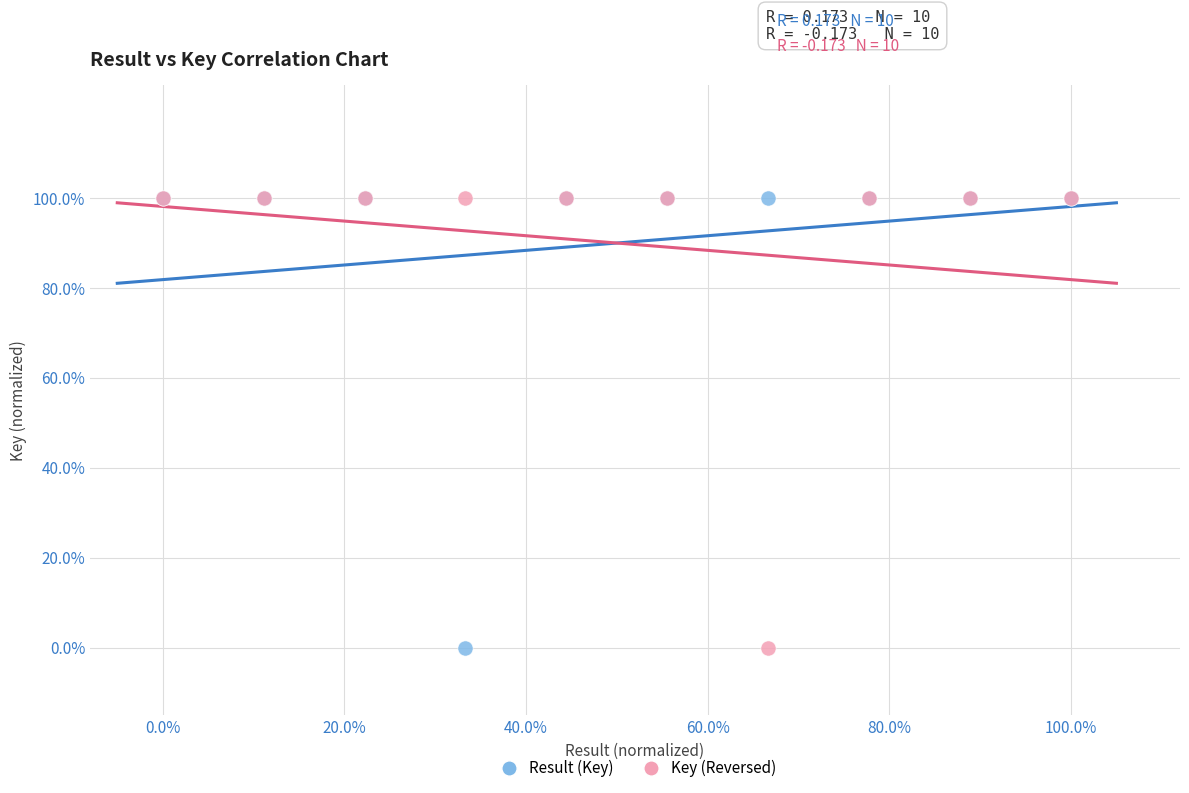

What are all the series names shown in the legend?

Result (Key), Key (Reversed)